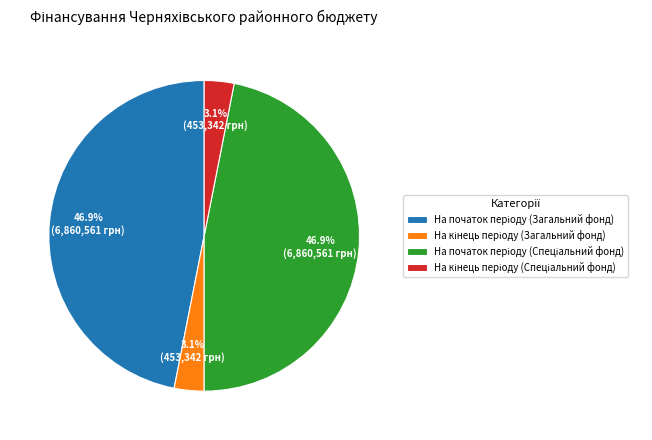

Is there any slice that represents more than half of the pie?

No